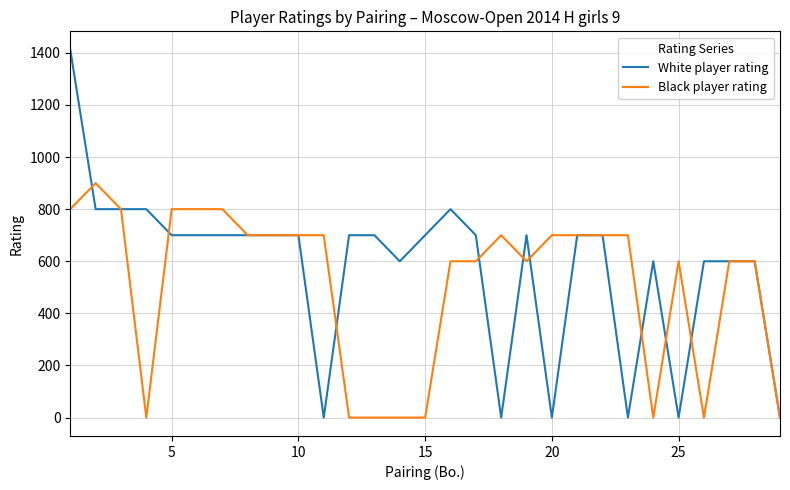

List the series in order of their peak value, highest first.

White player rating, Black player rating